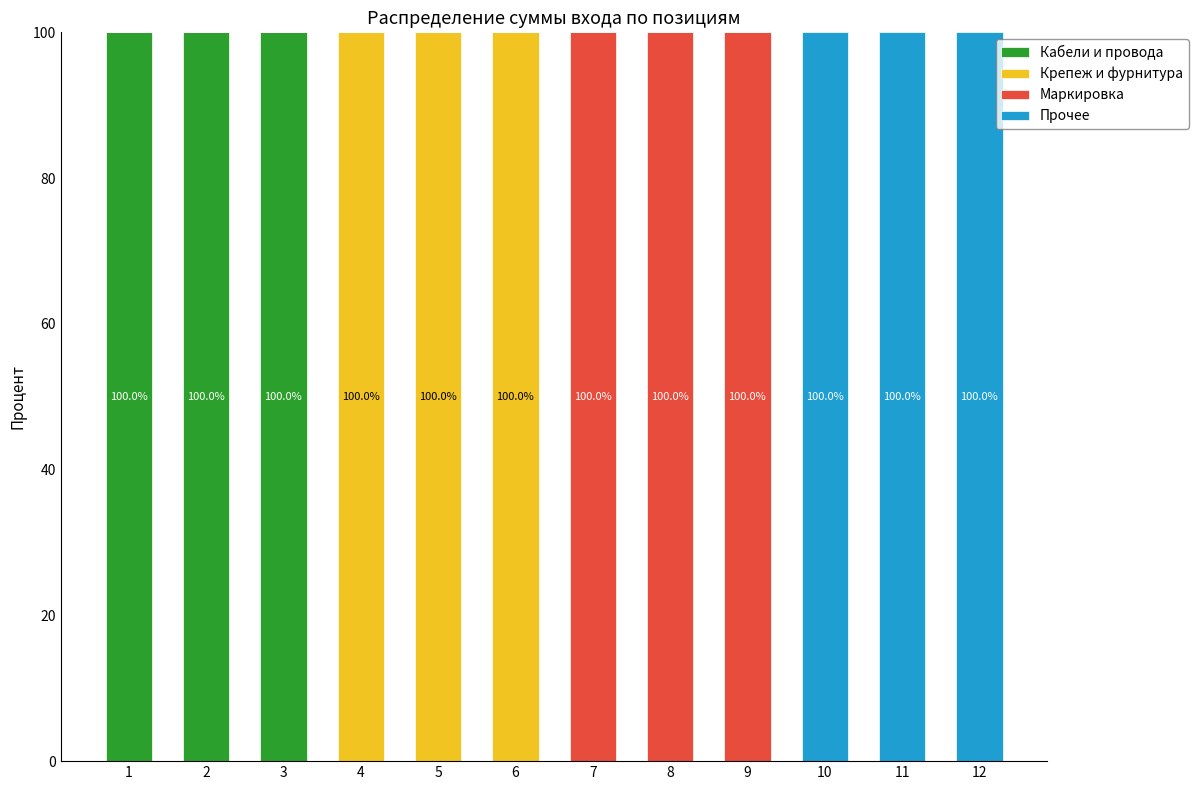

The value of Кабели и провода at 2 is 60. True or false?

False